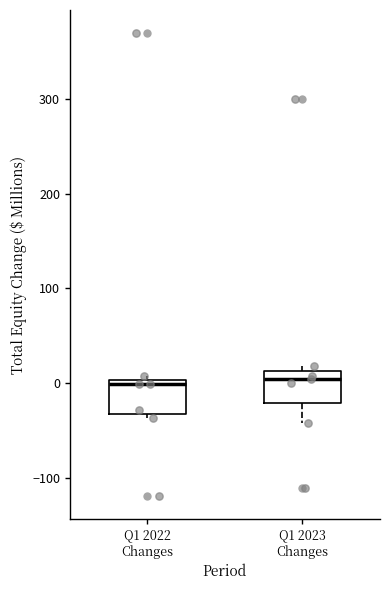

Reading left to right, transcribe this box plot: for each box, give where its median line is, the range the box spans, and where its two whiskers end, as read against the y-axis. The values are not printed on the chart, so give them approximately, as read against the axis.

Q1 2022 Changes: median 0 (just below the box's upper edge), box -30 to 0, whiskers -40 to 10
Q1 2023 Changes: median 0, box -20 to 10, whiskers -40 to 20